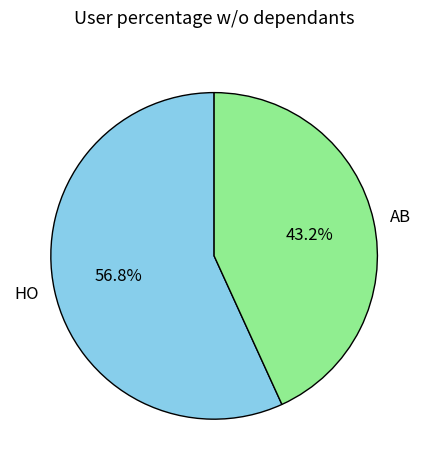

What portion of the pie excludes HO?

43.2%